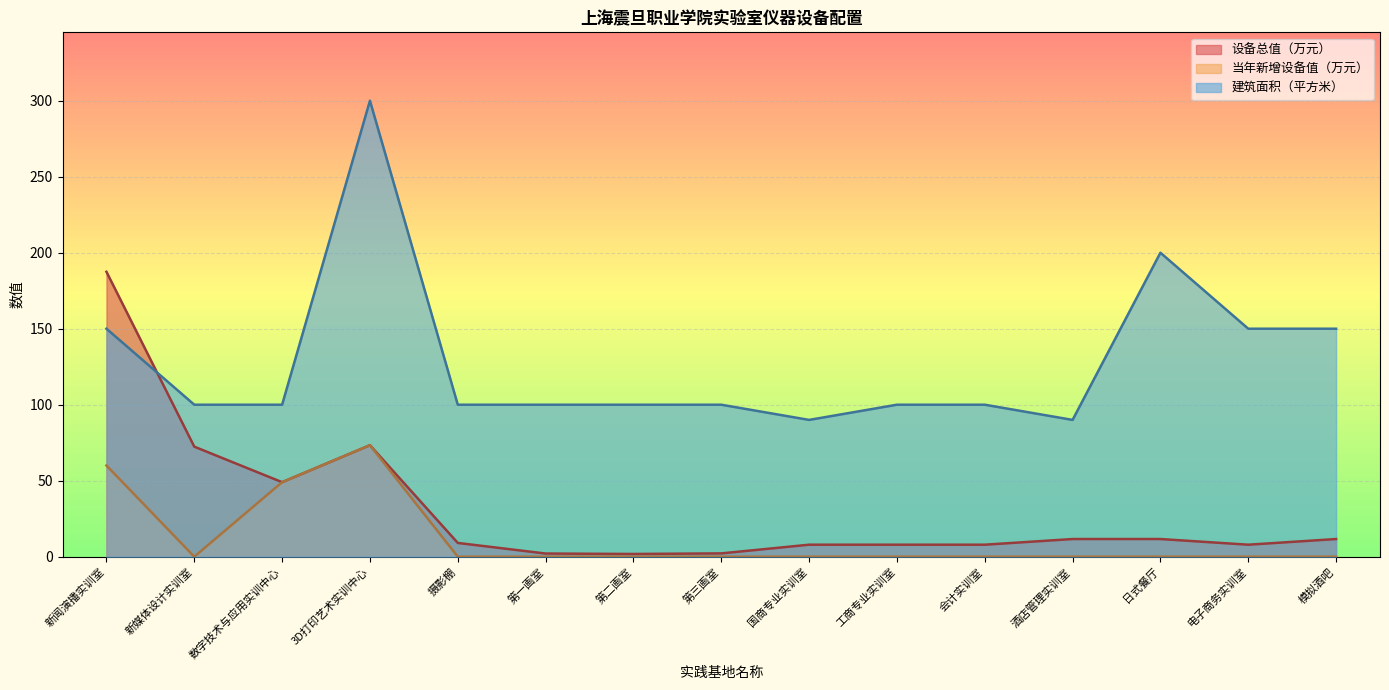

What is the difference between the maximum and minimum values in the 设备总值（万元） series?

185.7